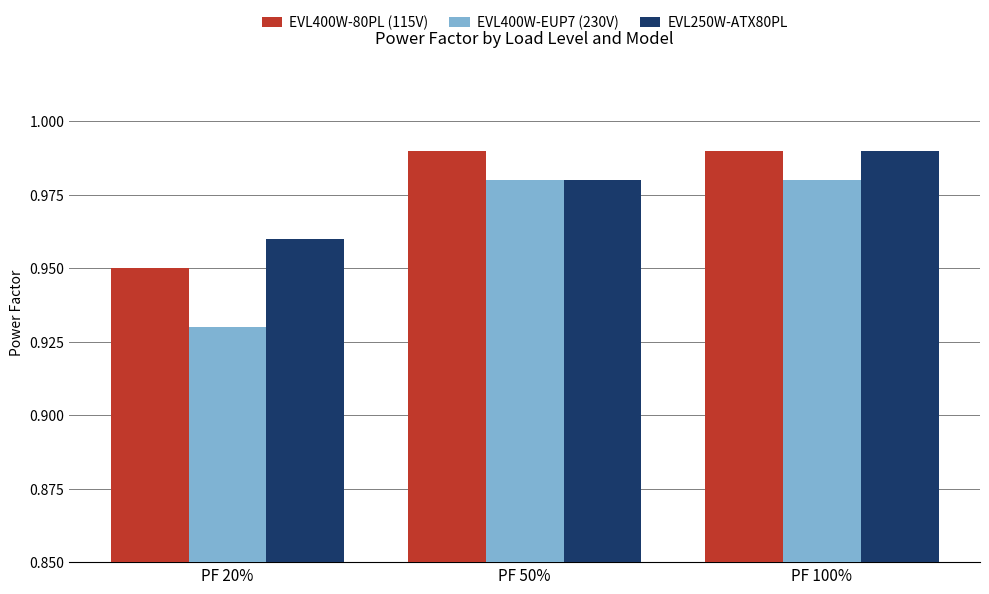

How many groups of bars are there?

3